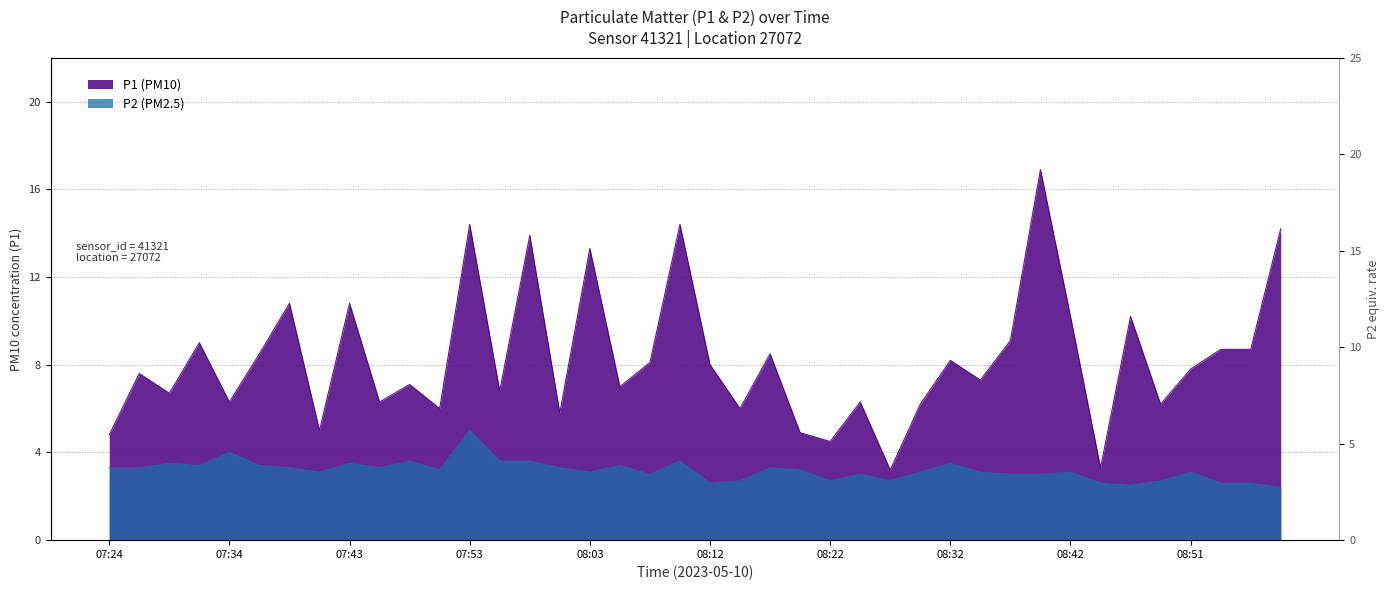

At how many categories does at least one series exceed 16?

1